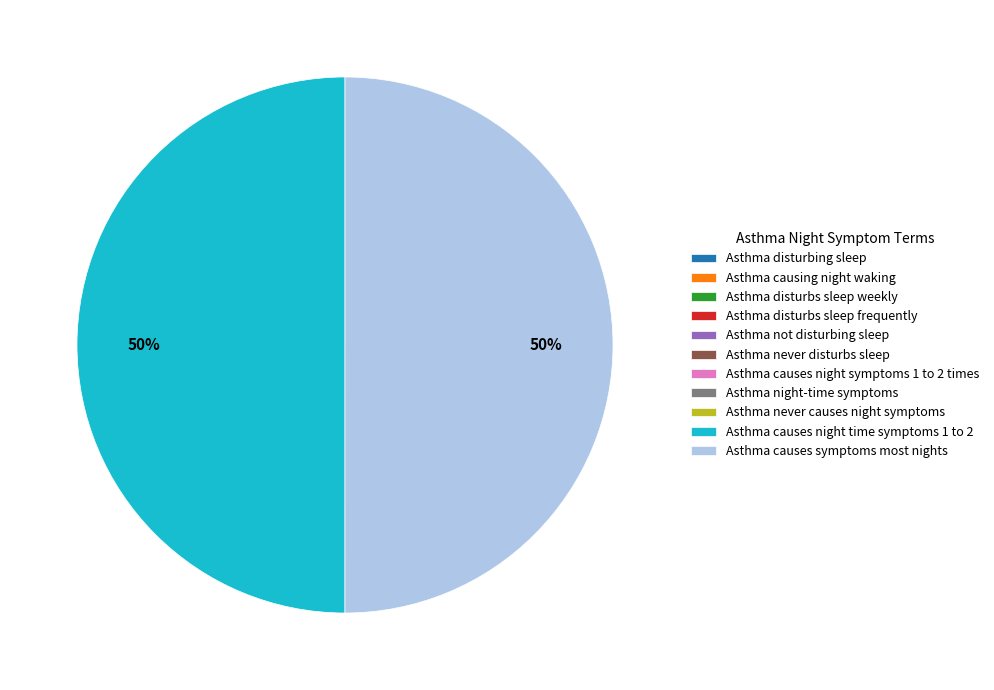

True or false: Asthma causes night time symptoms 1 to 2 accounts for 50% of the total.

True